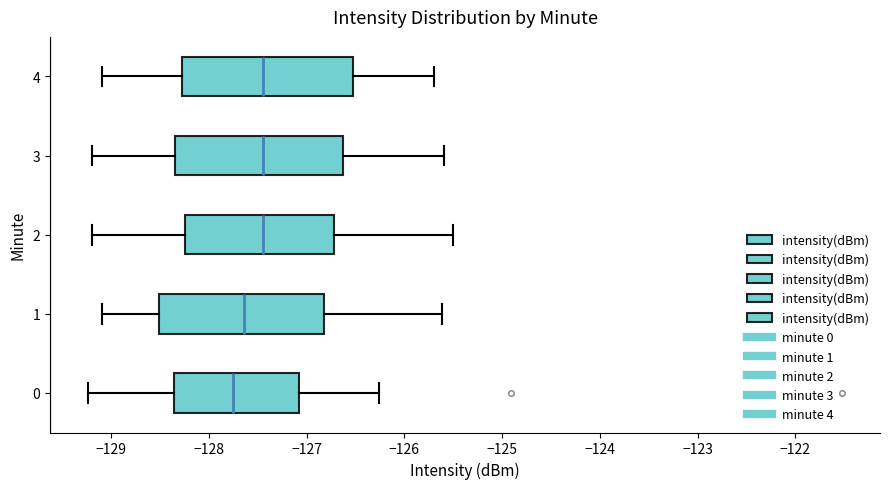

Where does the median line of the box at y = 0 sit on the x-axis? The values are not printed on the chart, so give them approximately, as read against the axis.

-127.8